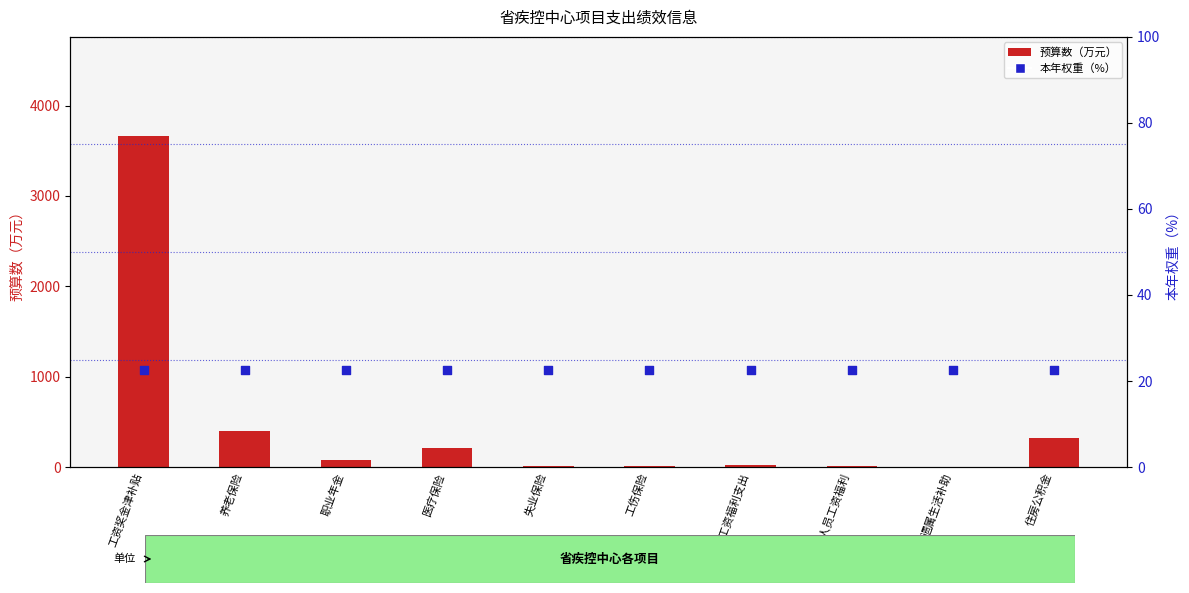

Which series reaches the minimum Y coordinate?

预算数